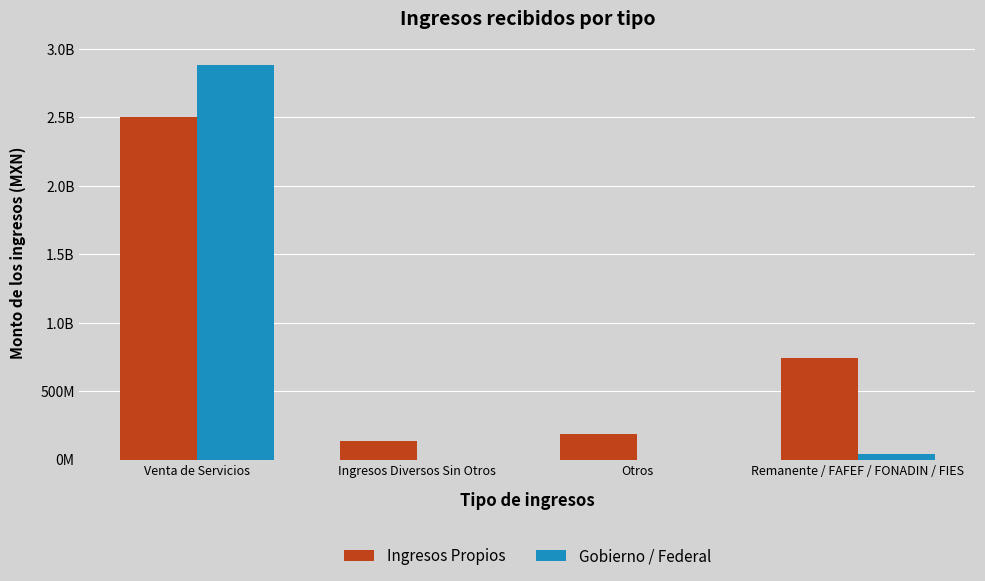

The Ingresos Propios series shows 1493512034.4 at Venta de Servicios. True or false?

False